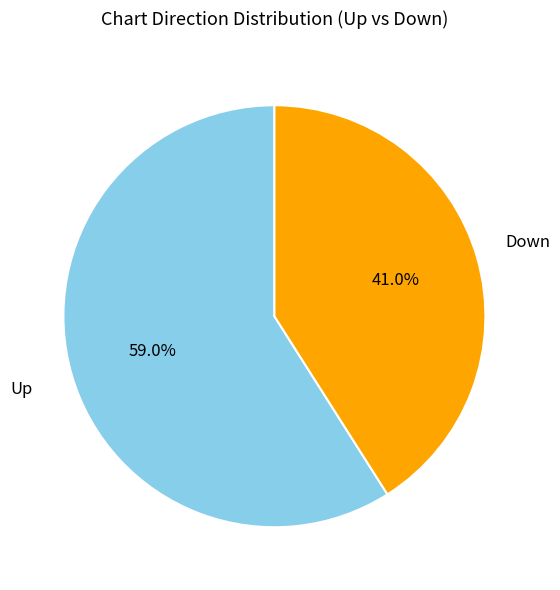

Between Down and Up, which is larger?

Up